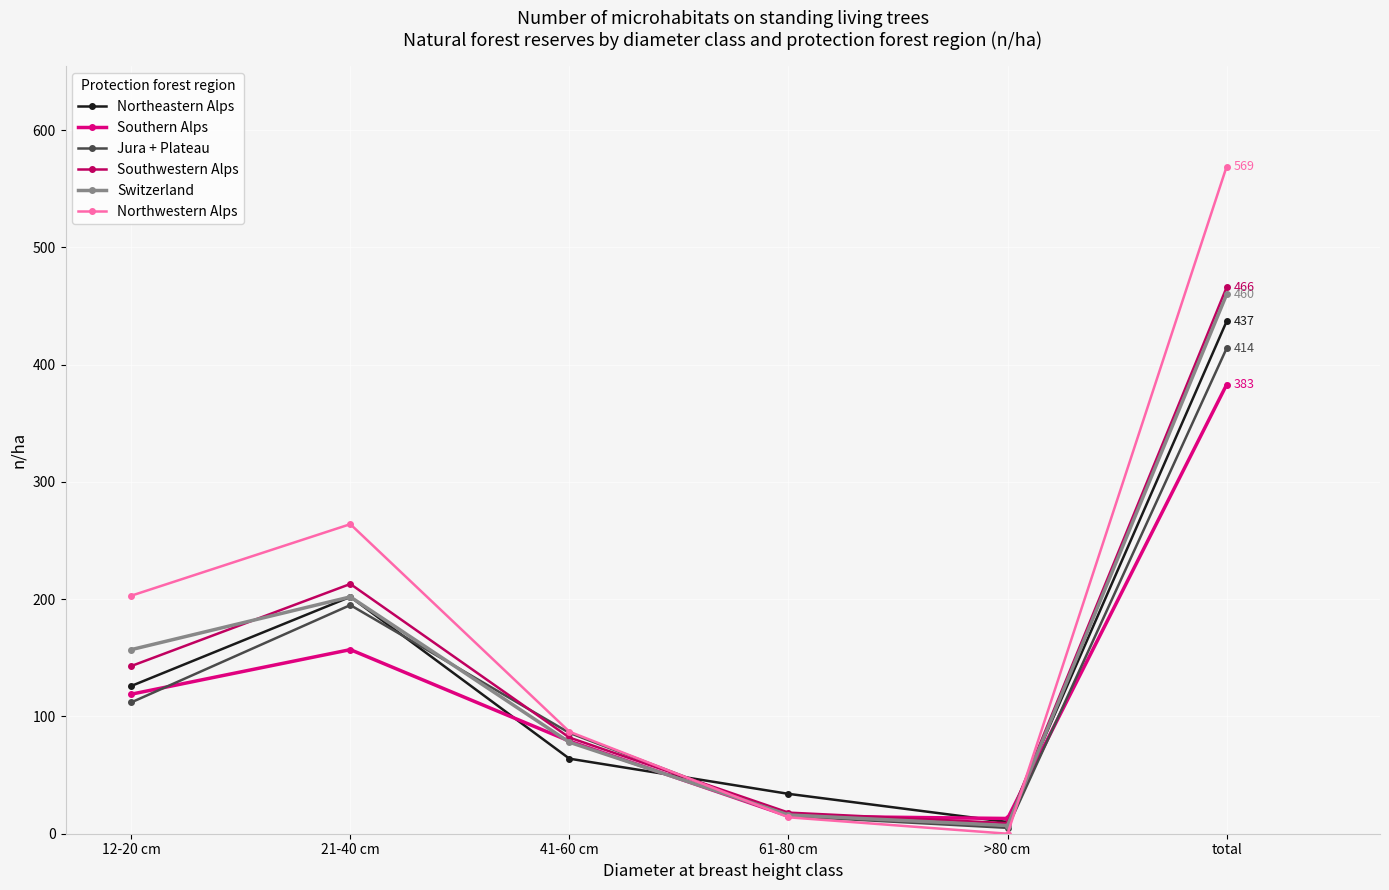

Rank the categories by Northwestern Alps value from highest to lowest.

total, 21-40 cm, 12-20 cm, 41-60 cm, 61-80 cm, >80 cm